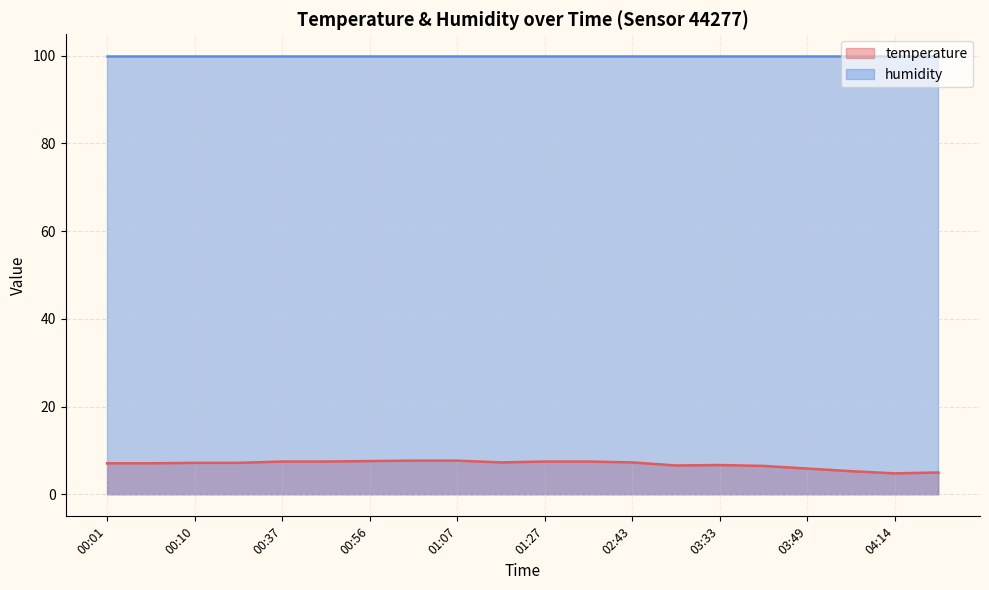

Is it true that the value at 03:49 is 5.9?

True